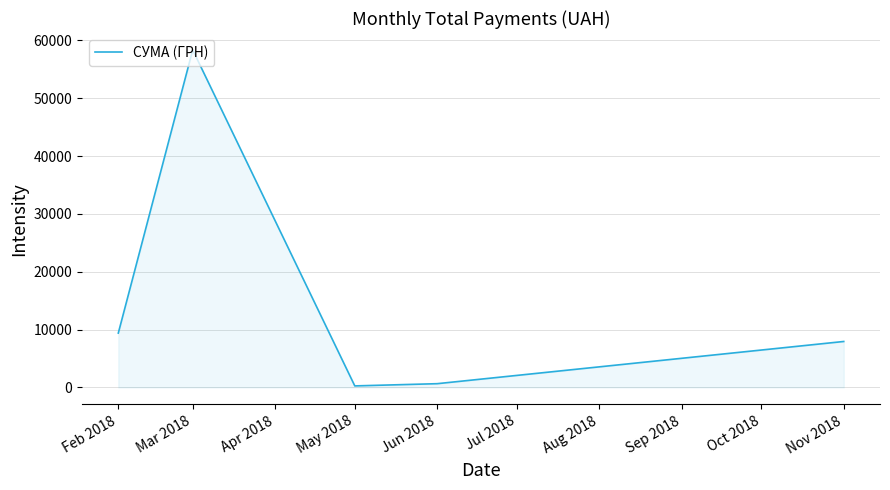

Between Jun 2018 and Mar 2018, which is larger?

Mar 2018